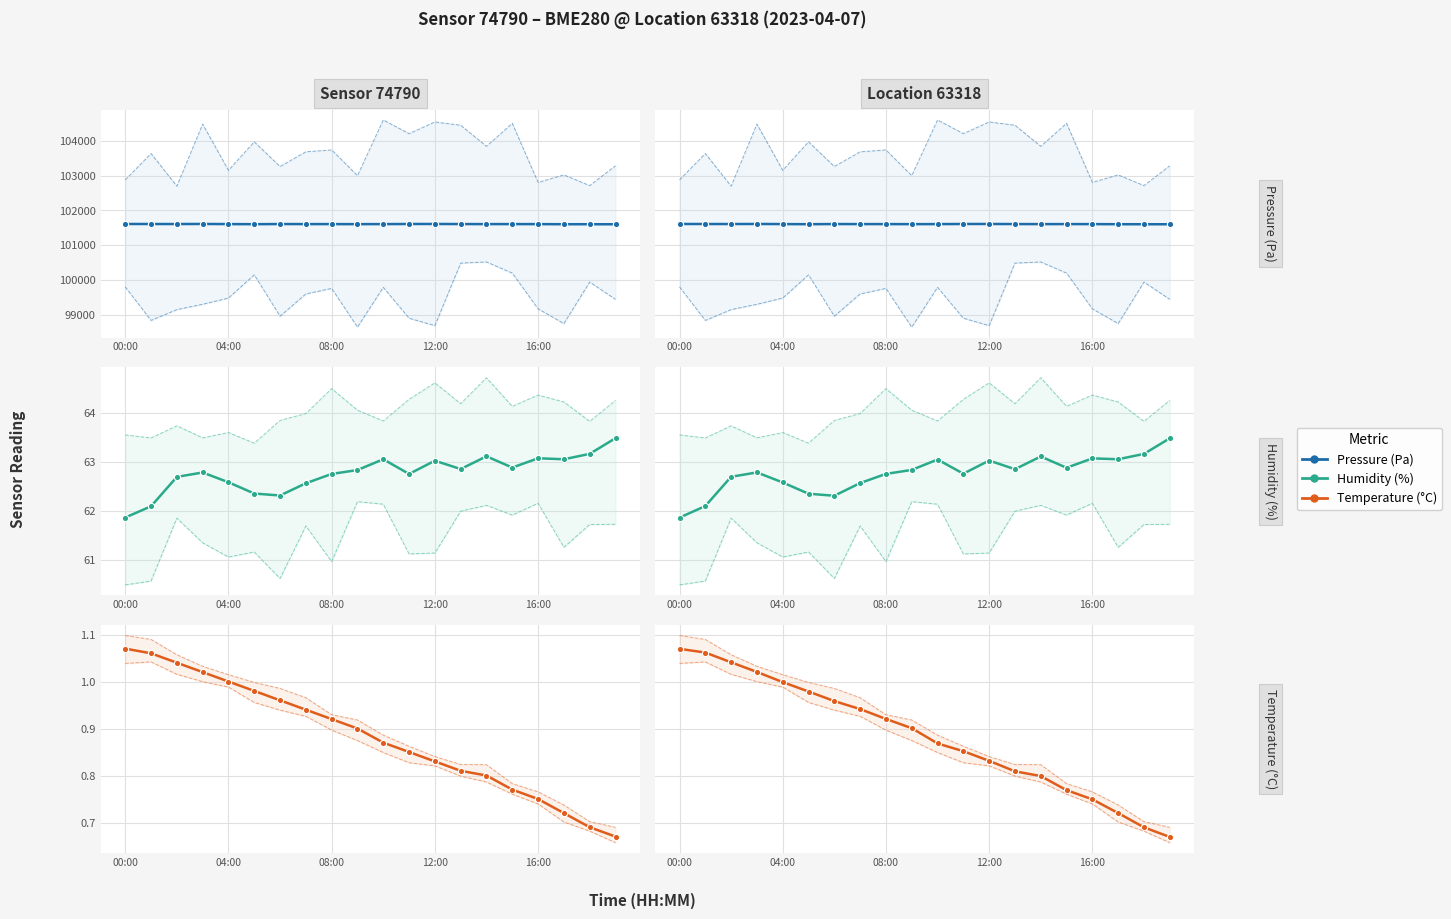

List the labels in order of humidity value, smallest first.

00:00, 01:00, 06:00, 05:00, 07:00, 04:00, 02:00, 08:00, 11:00, 03:00, 09:00, 13:00, 15:00, 12:00, 10:00, 17:00, 16:00, 14:00, 18:00, 19:00